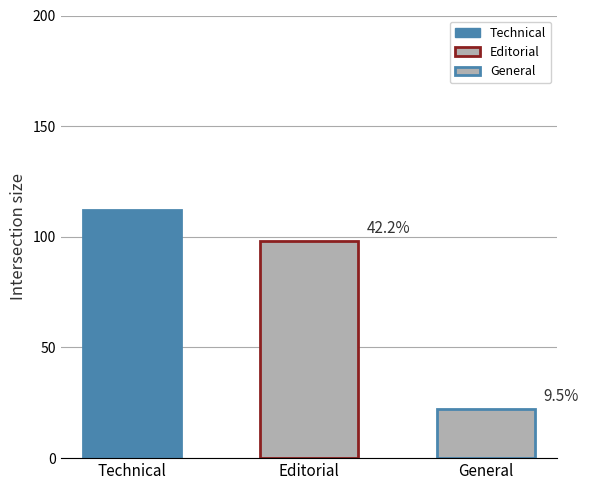

What is the difference between the second highest and minimum values?

76